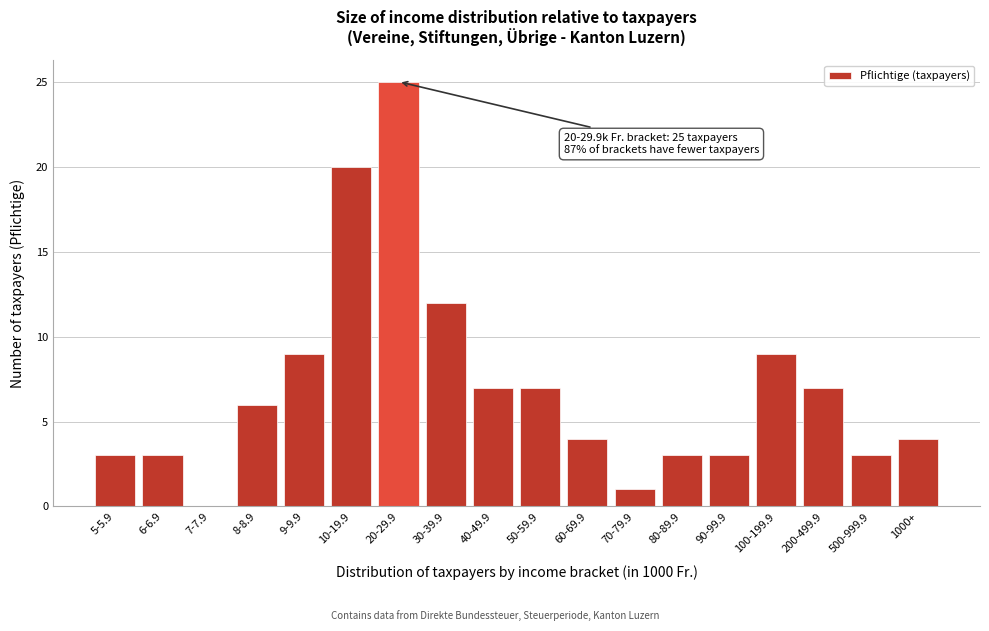

Reading left to right, extract all data points from this chart.

5-5.9=3	6-6.9=3	7-7.9=0	8-8.9=6	9-9.9=9	10-19.9=20	20-29.9=25	30-39.9=12	40-49.9=7	50-59.9=7	60-69.9=4	70-79.9=1	80-89.9=3	90-99.9=3	100-199.9=9	200-499.9=7	500-999.9=3	1000+=4